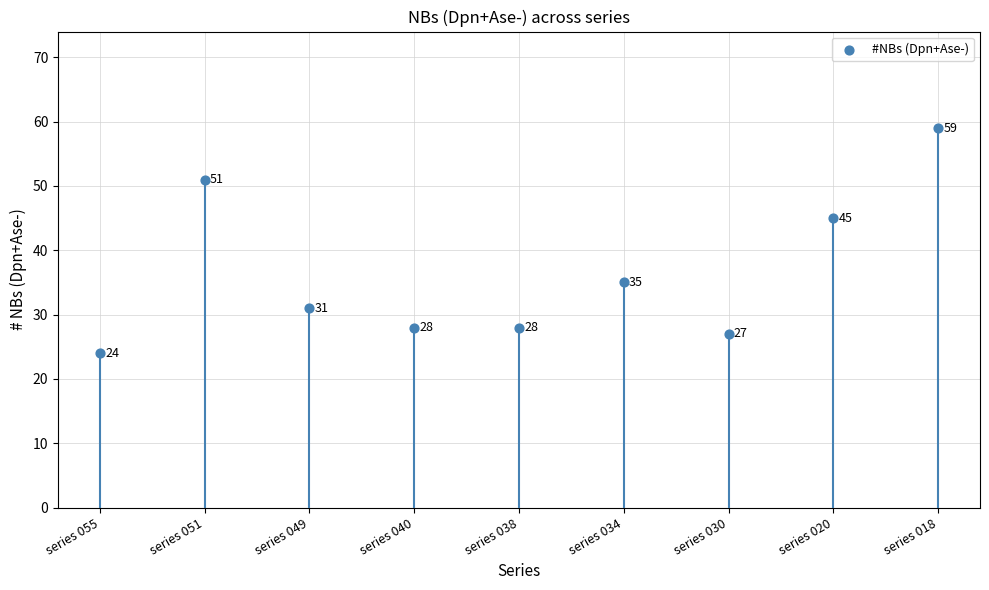

What is the average Y value?

36